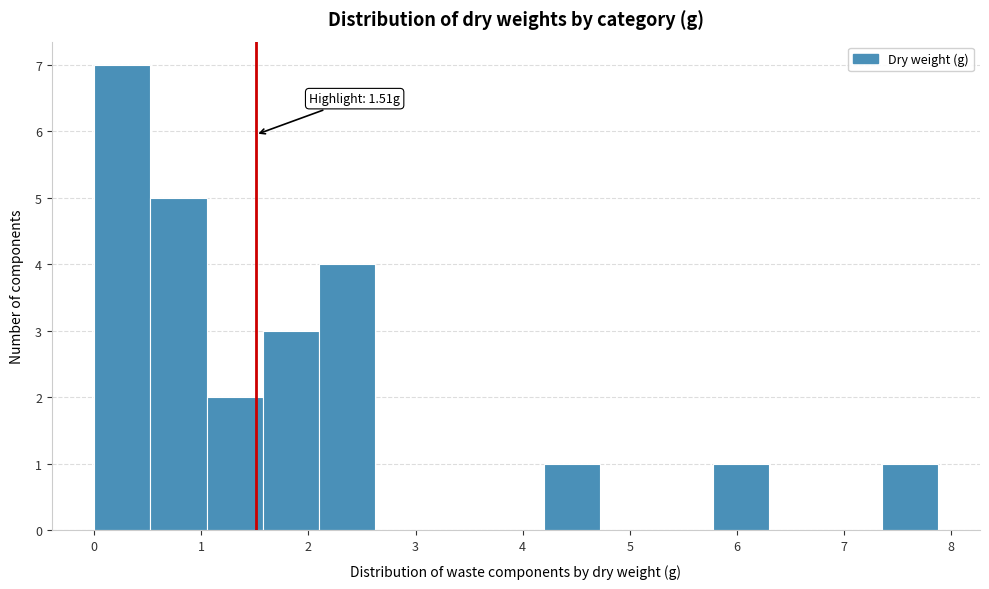

Over which range of the x-axis is the bar tallest?

0.0 to 0.5